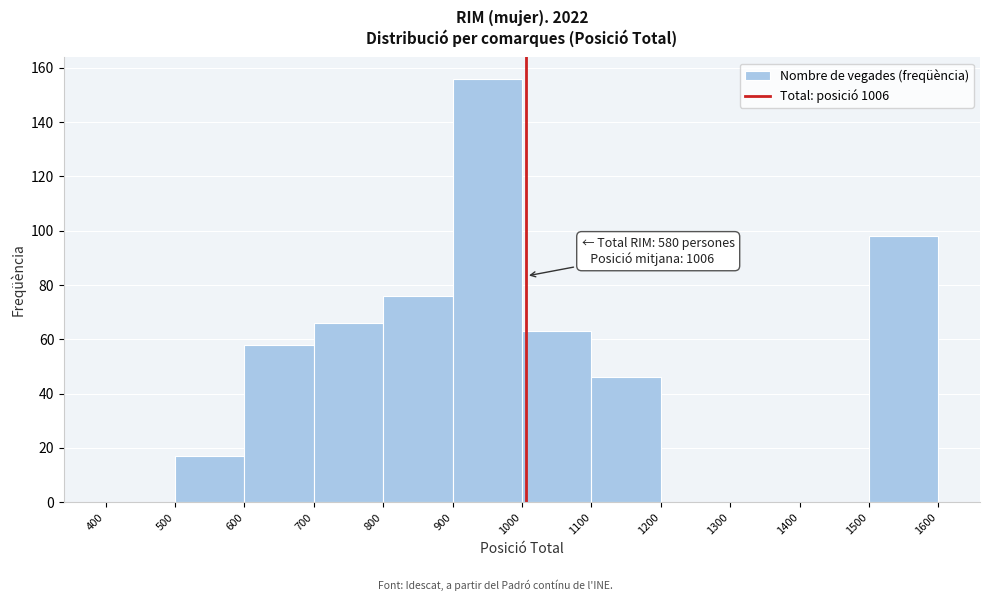

Which range on the x-axis has the tallest bar?

900 to 1000